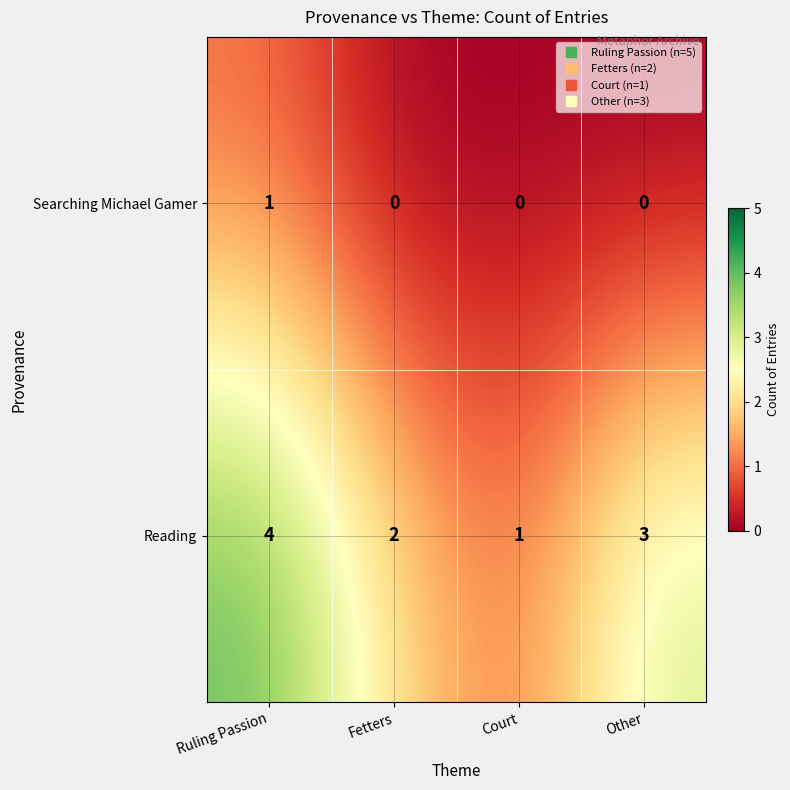

What is the difference between the maximum and minimum values in the Reading series?

3